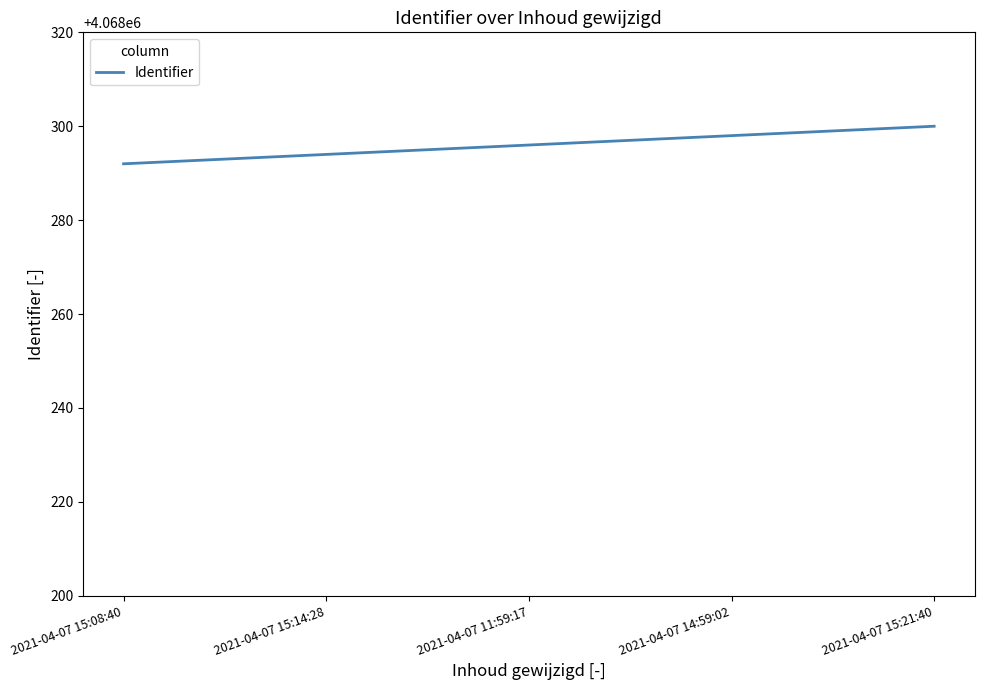

How many lines are shown in the chart?

1